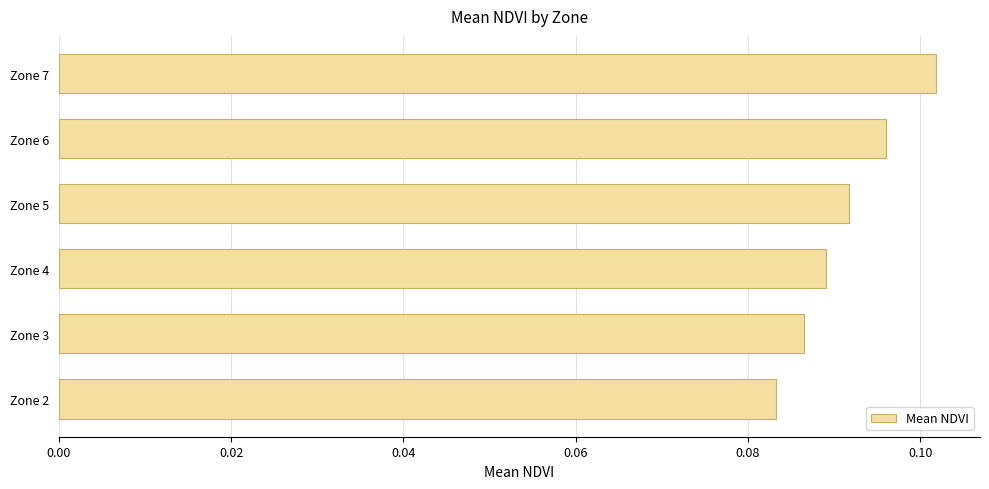

List the labels in order of value, largest first.

Zone 7, Zone 6, Zone 5, Zone 4, Zone 3, Zone 2